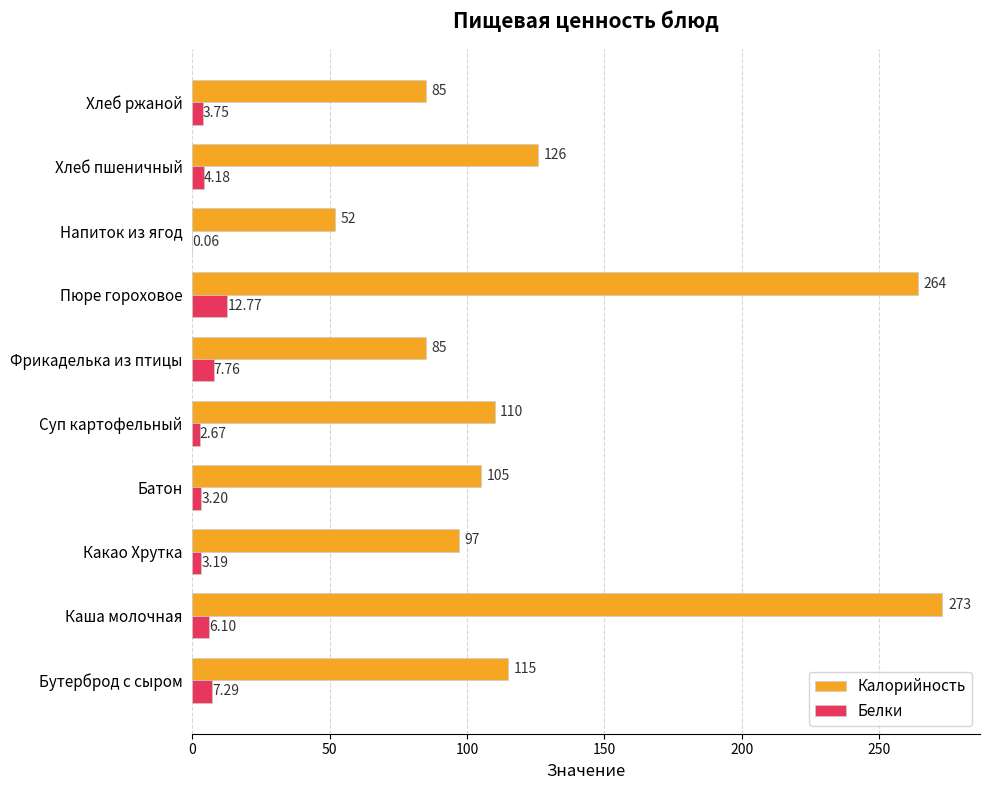

Which category has the highest value in the Белки series?

Пюре гороховое